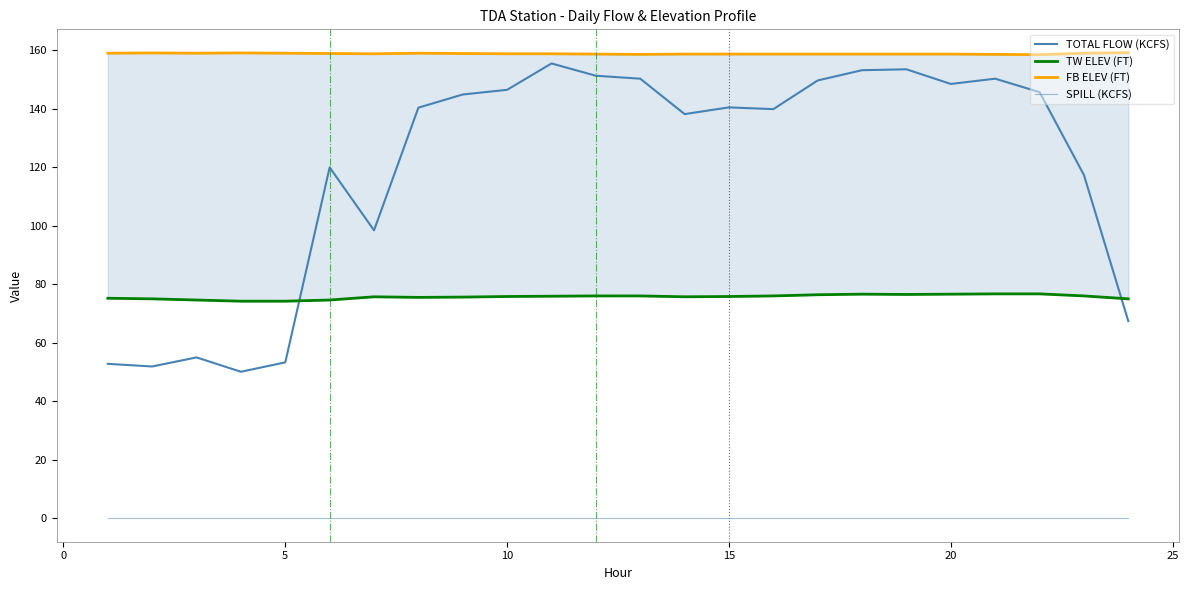

True or false: SPILL (KCFS) has more than 1 interior local peaks.

False